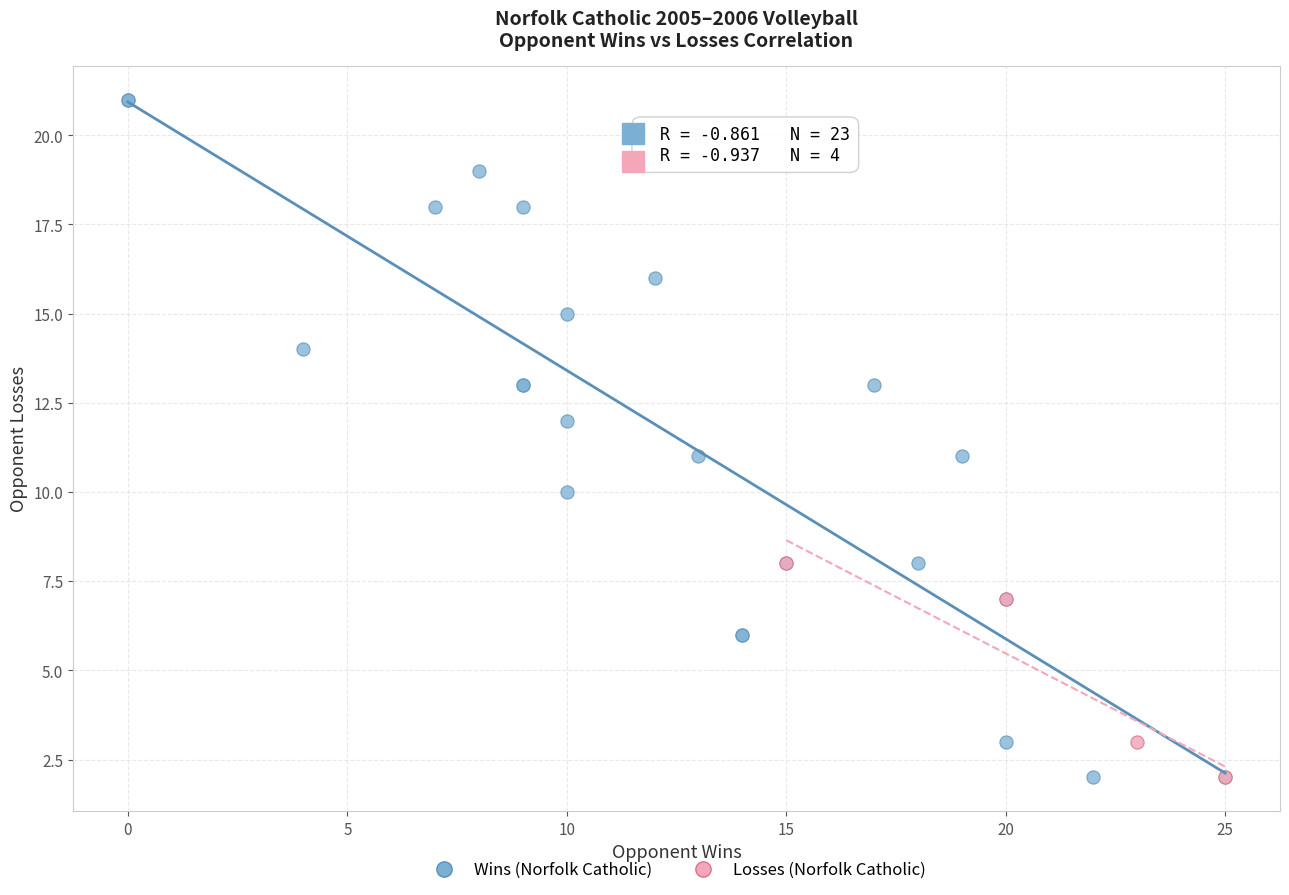

Which series has the largest Y range (max minus min)?

Wins (Norfolk Catholic)